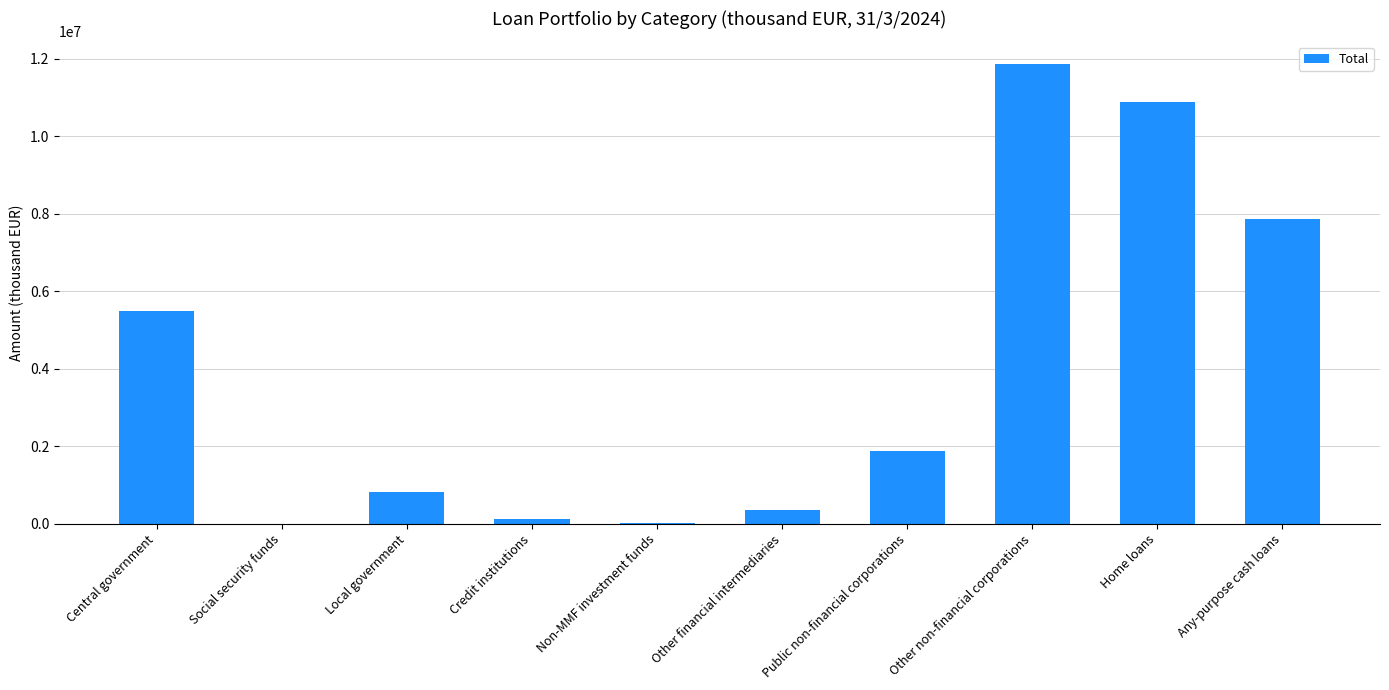

How many categories are shown in the chart?

10